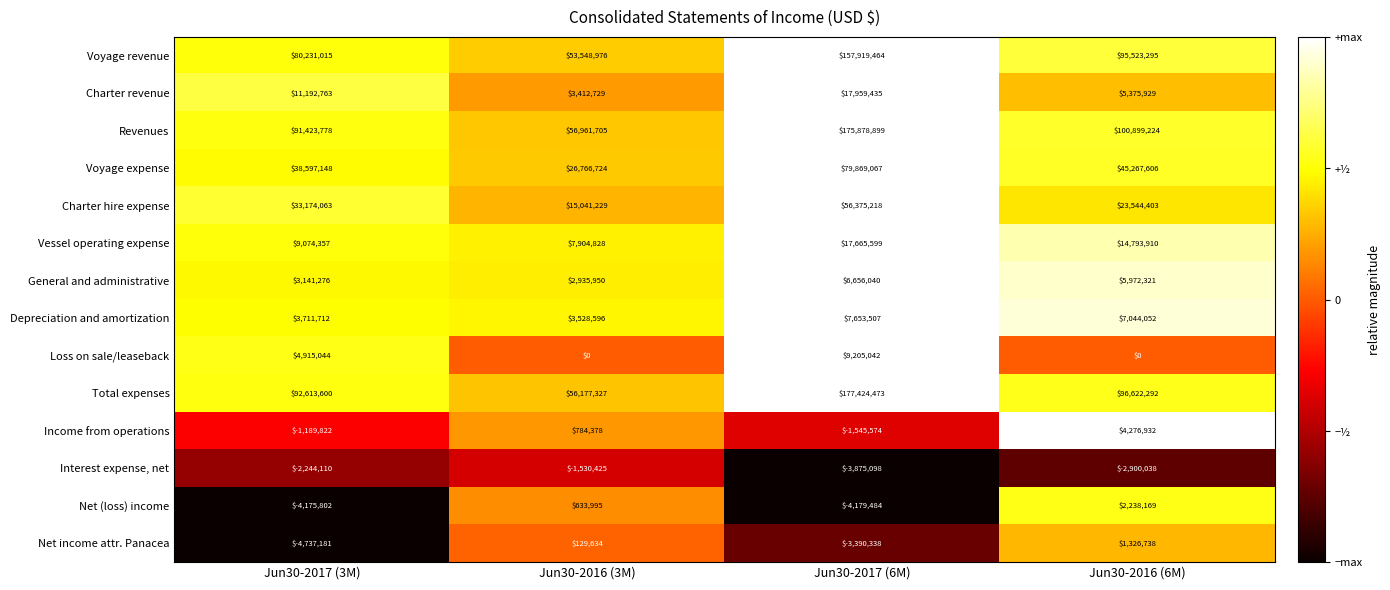

The Charter revenue series shows 5375929 at Jun30-2016 (6M). True or false?

True